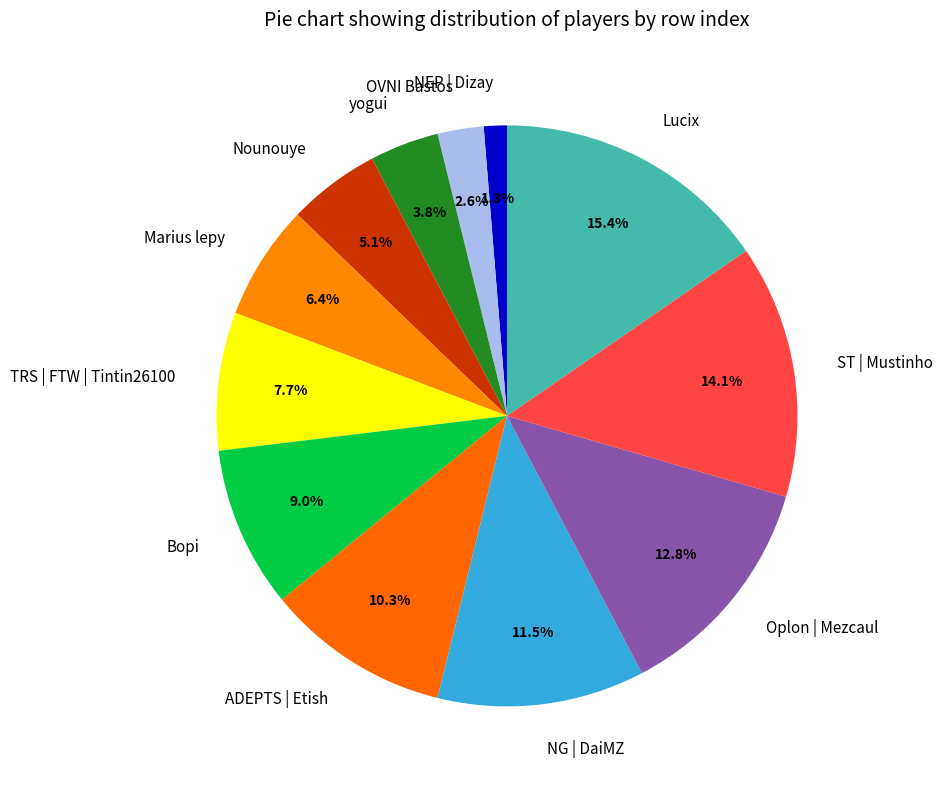

Is there any slice that represents more than half of the pie?

No